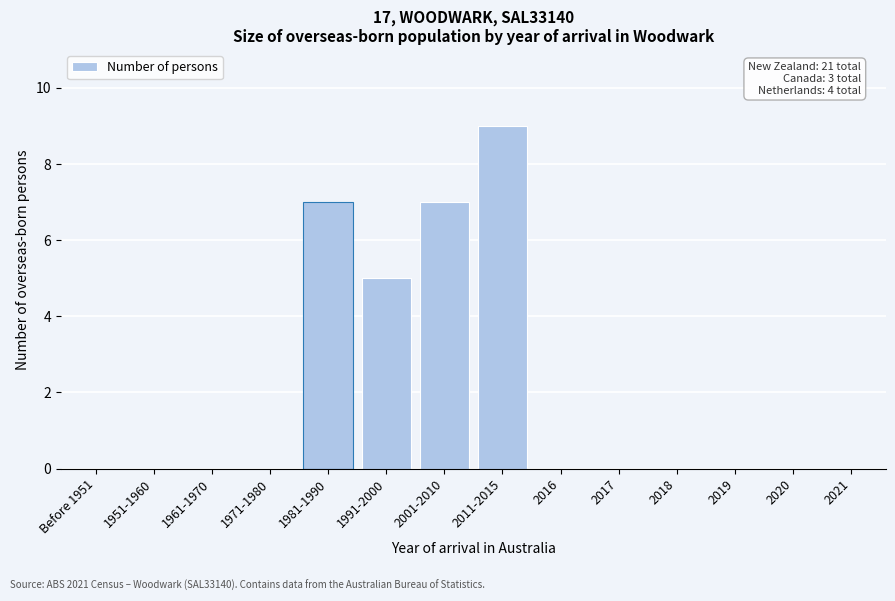

Reading left to right, extract all data points from this chart.

Before 1951=0	1951-1960=0	1961-1970=0	1971-1980=0	1981-1990=7	1991-2000=5	2001-2010=7	2011-2015=9	2016=0	2017=0	2018=0	2019=0	2020=0	2021=0